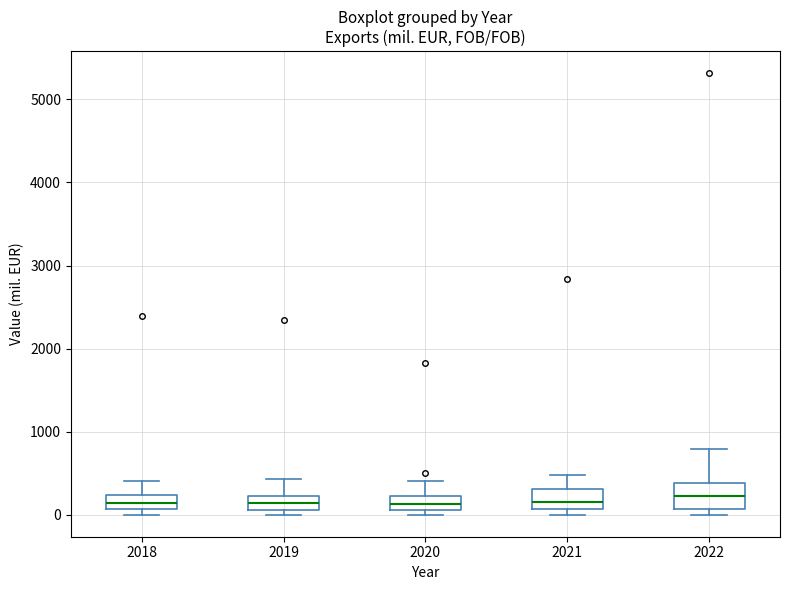

Reading left to right, read every box against the y-axis: the position of its median line, the range the box covers, and the ends of its whiskers. The values are not printed on the chart, so give them approximately, as read against the axis.

2018: median 100 (inside the box), box 100 to 200, whiskers 0 to 400
2019: median 100 (inside the box), box 100 to 200, whiskers 0 to 400
2020: median 100 (inside the box), box 100 to 200, whiskers 0 to 400
2021: median 200, box 100 to 300, whiskers 0 to 500
2022: median 200, box 100 to 400, whiskers 0 to 800